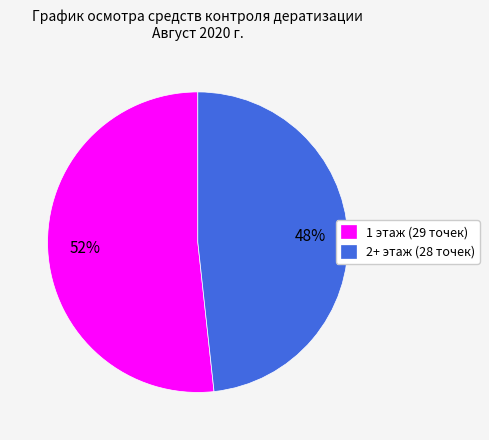

To the nearest percent, what is the average slice percentage?

50%